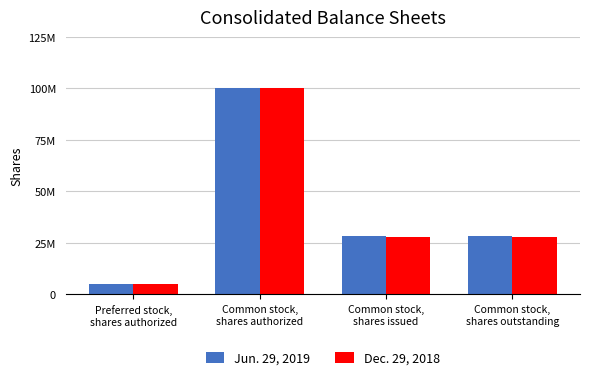

Reading left to right, what are all the values shown in this chart?

Jun. 29, 2019: 5000000	100000000	28123000	28123000
Dec. 29, 2018: 5000000	100000000	27788000	27788000